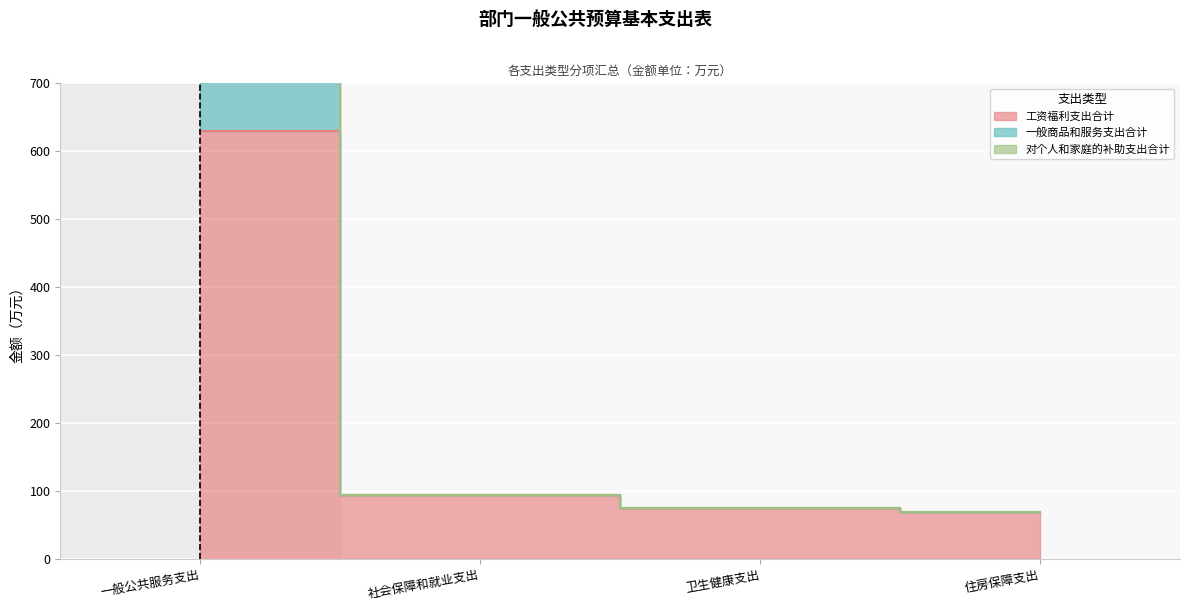

What is the greatest value displayed?

950.8